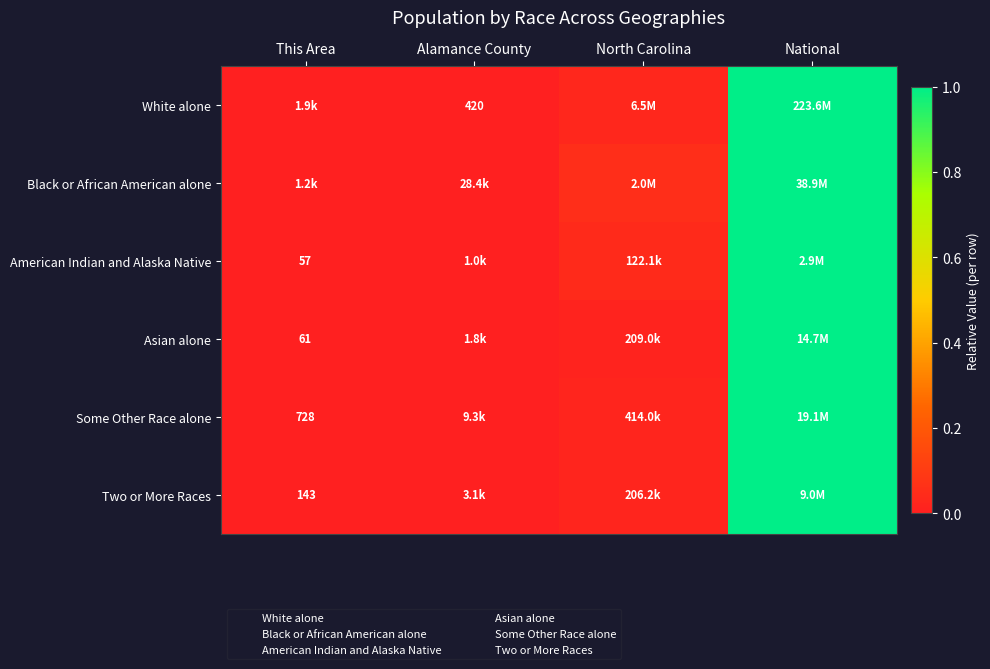

Which label corresponds to the largest value in the chart?

National